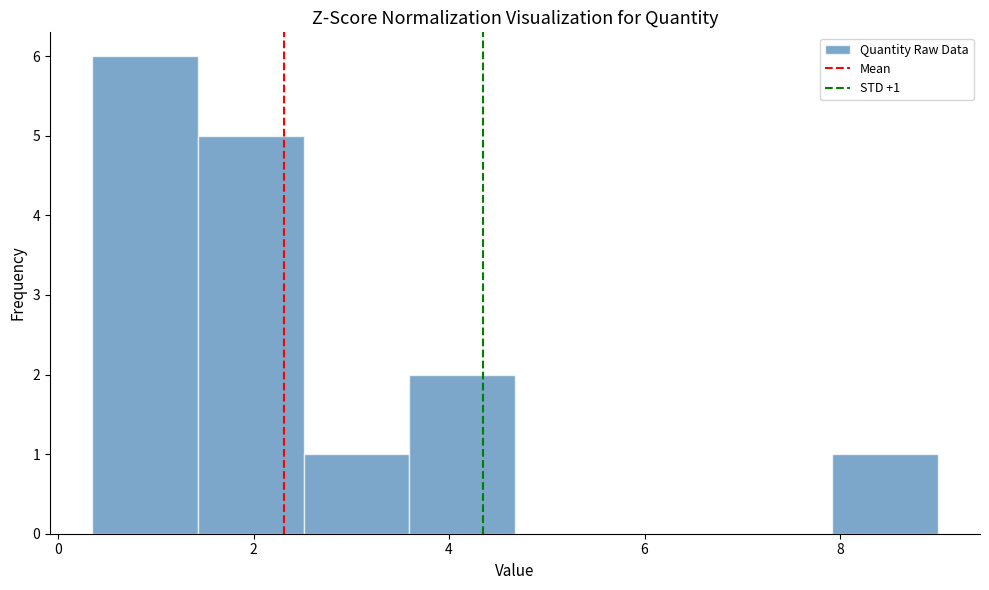

Which range on the x-axis has the tallest bar?

0.4 to 1.4